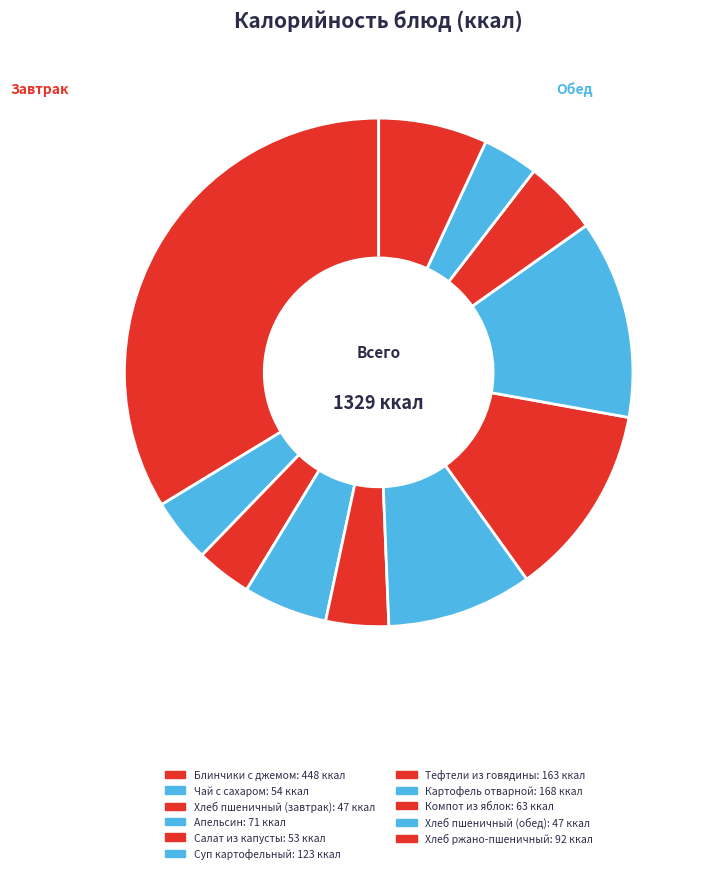

Combined, do Компот из яблок and Хлеб пшеничный (обед) account for over 50%?

No